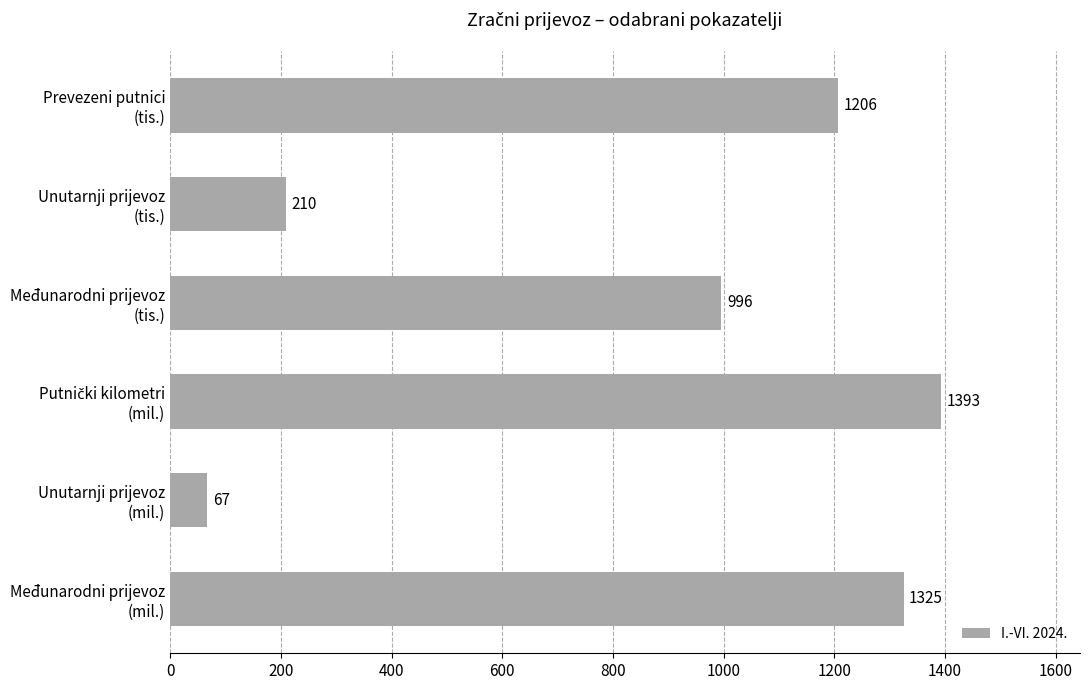

What is the greatest value displayed?

1393